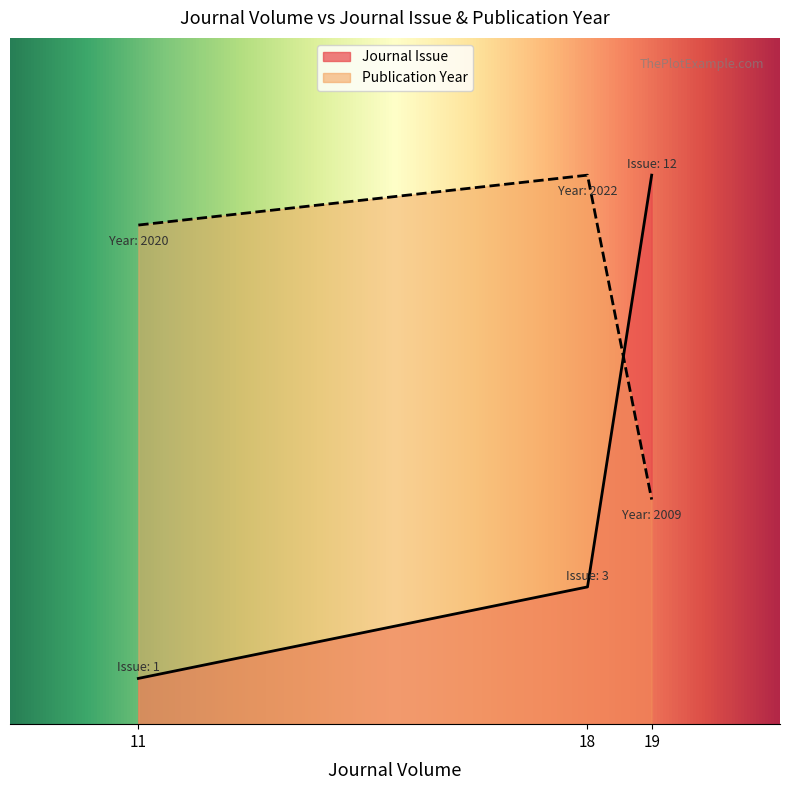

What is the highest value of the Journal Issue series?

20.0